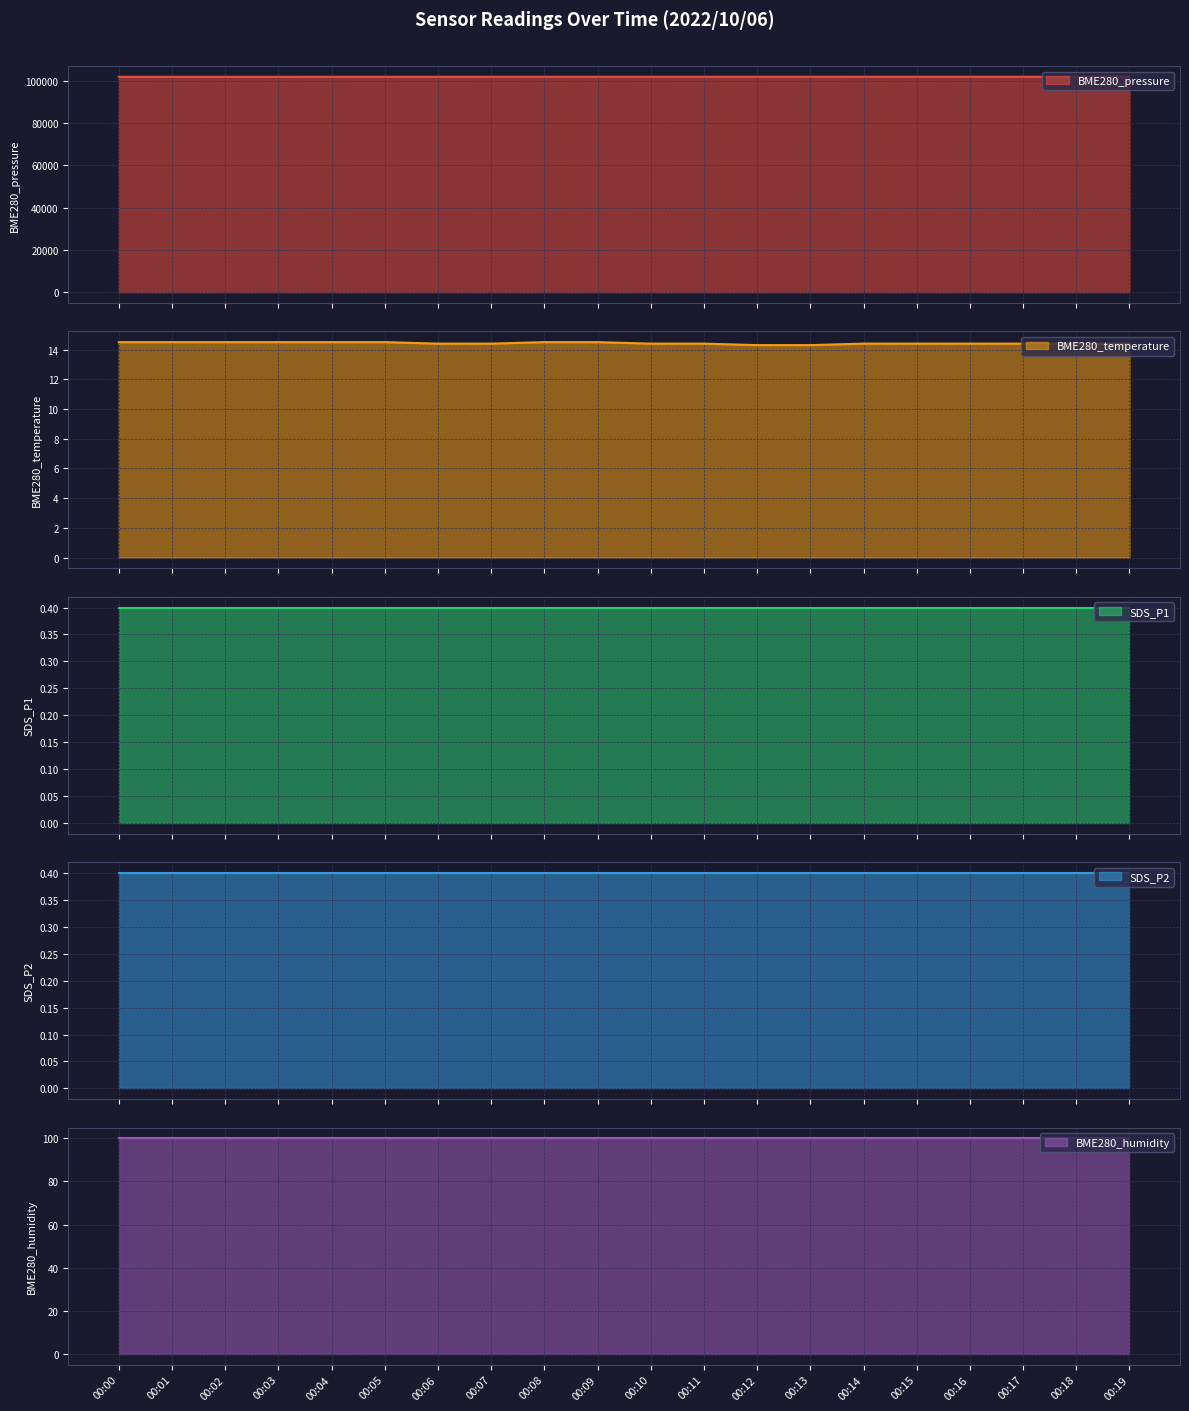

Reading left to right, extract all data points from this chart.

BME280_pressure: 101880.0	101880.0	101880.0	101880.0	101890.0	101890.0	101890.0	101890.0	101900.0	101900.0	101900.0	101900.0	101910.0	101910.0	101920.0	101920.0	101920.0	101920.0	101920.0	101920.0
BME280_temperature: 14.5	14.5	14.5	14.5	14.5	14.5	14.4	14.4	14.5	14.5	14.4	14.4	14.3	14.3	14.4	14.4	14.4	14.4	14.4	14.4
SDS_P1: 0.4	0.4	0.4	0.4	0.4	0.4	0.4	0.4	0.4	0.4	0.4	0.4	0.4	0.4	0.4	0.4	0.4	0.4	0.4	0.4
SDS_P2: 0.4	0.4	0.4	0.4	0.4	0.4	0.4	0.4	0.4	0.4	0.4	0.4	0.4	0.4	0.4	0.4	0.4	0.4	0.4	0.4
BME280_humidity: 100.0	100.0	100.0	100.0	100.0	100.0	100.0	100.0	100.0	100.0	100.0	100.0	100.0	100.0	100.0	100.0	100.0	100.0	100.0	100.0